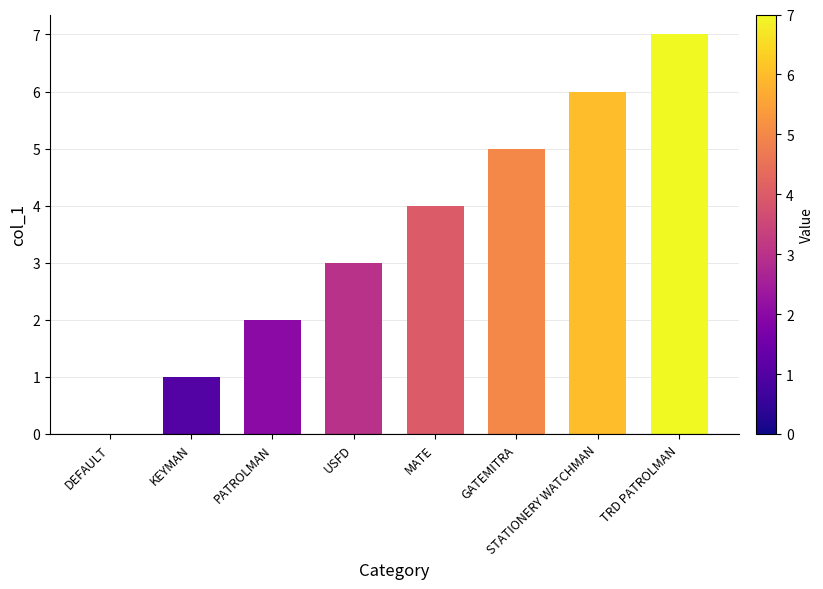

What is the greatest value displayed?

7